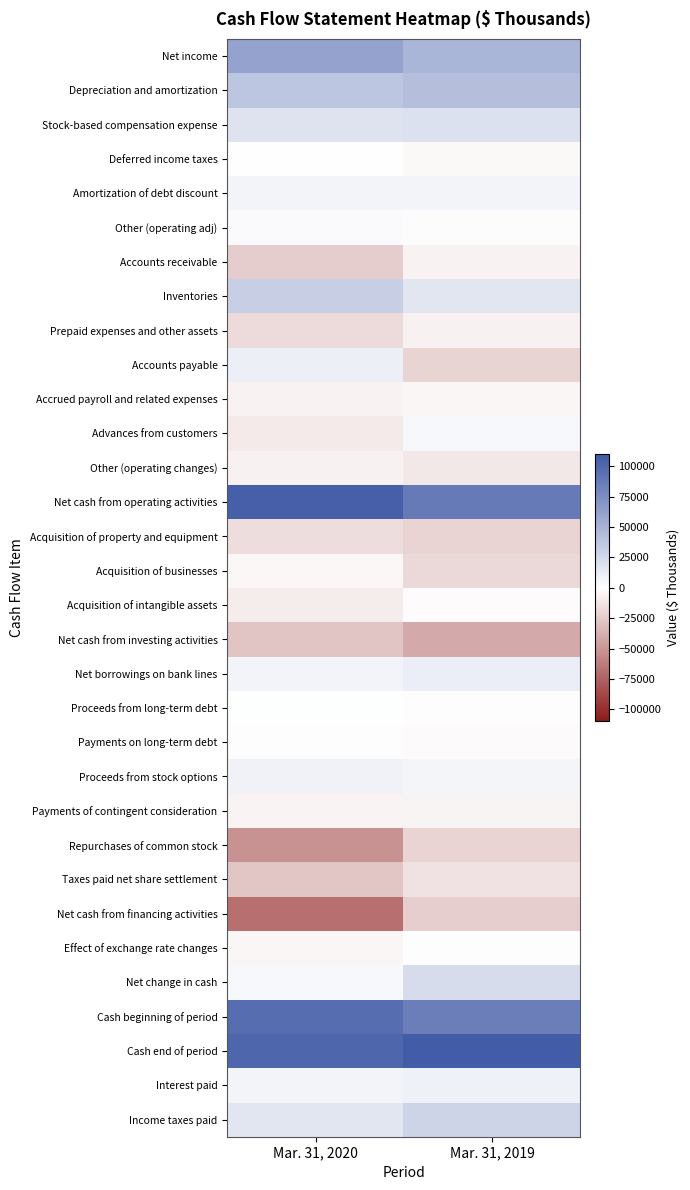

How many data points does each series have?

2